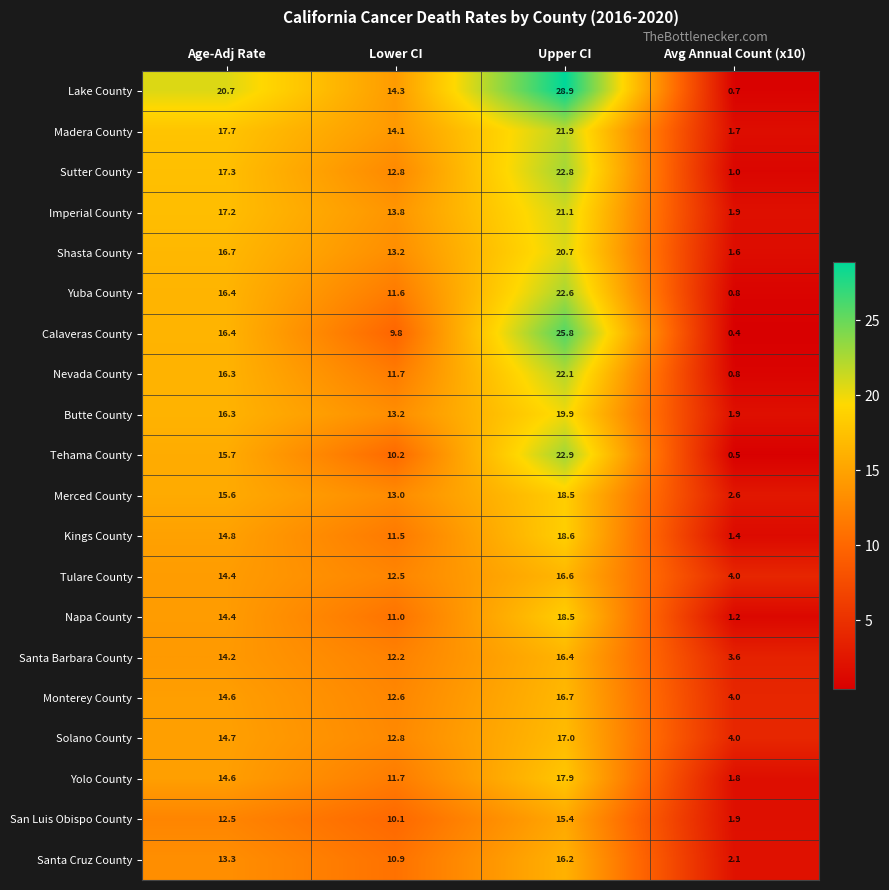

What is the sum of the Merced County values at Upper CI and Lower CI?

31.5